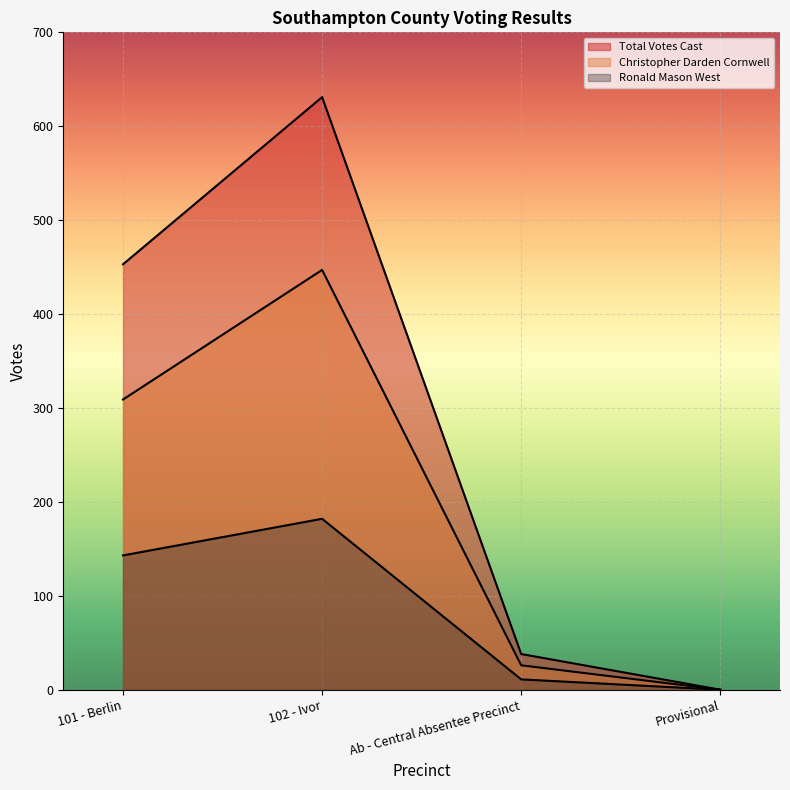

Where is Ronald Mason West nearest to the value 91?

101 - Berlin